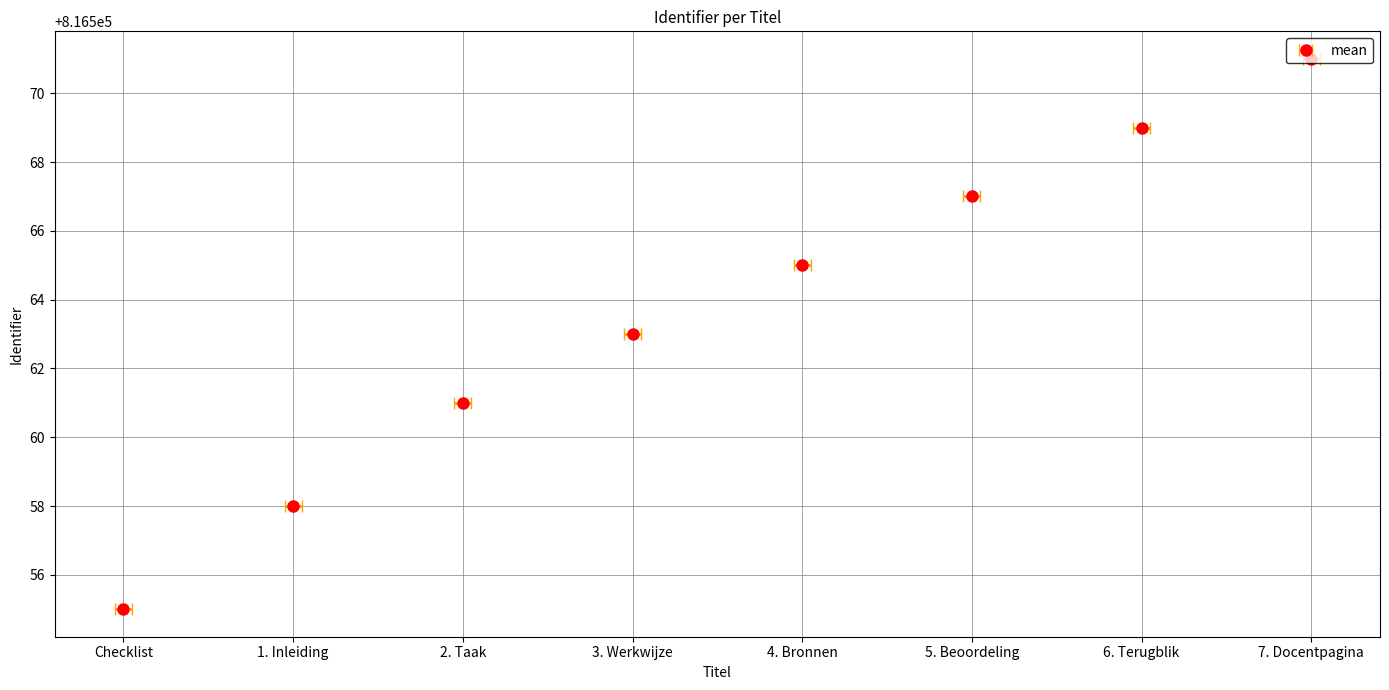

What is the value of the 5th bar from the left?

816565